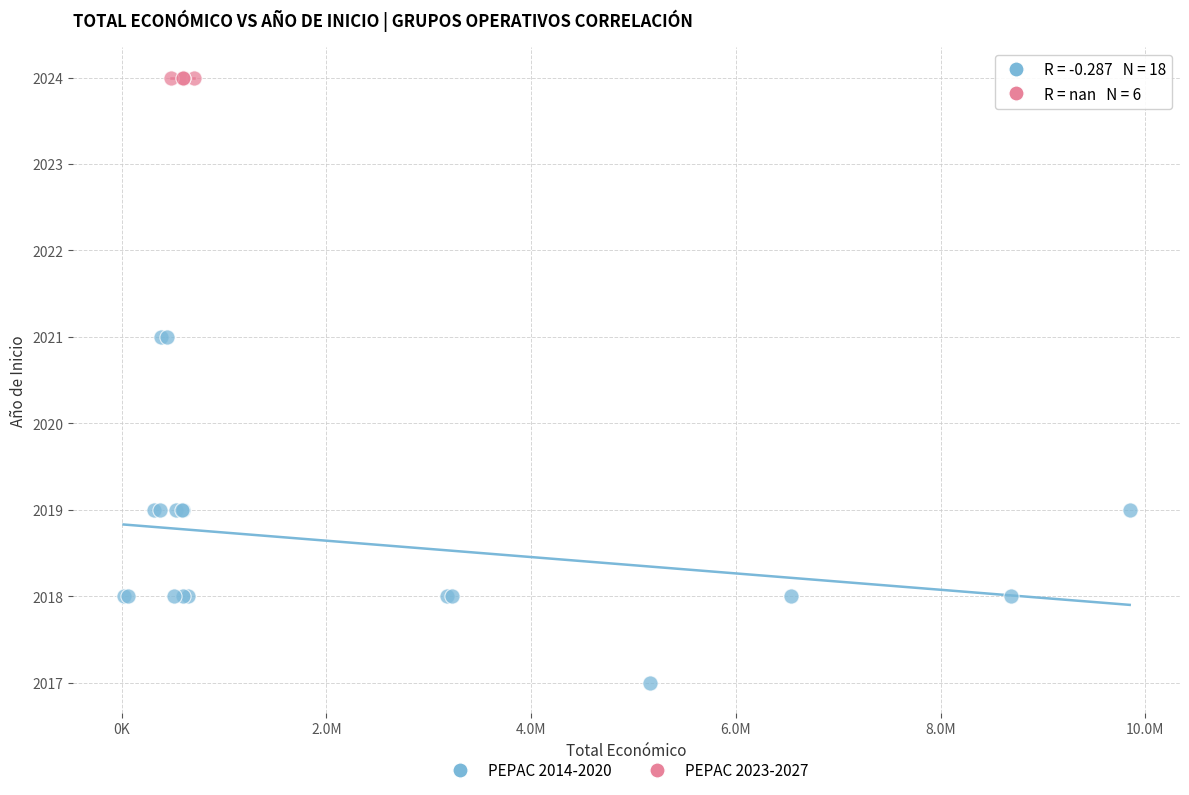

Which series reaches the maximum Y coordinate?

PEPAC 2023-2027